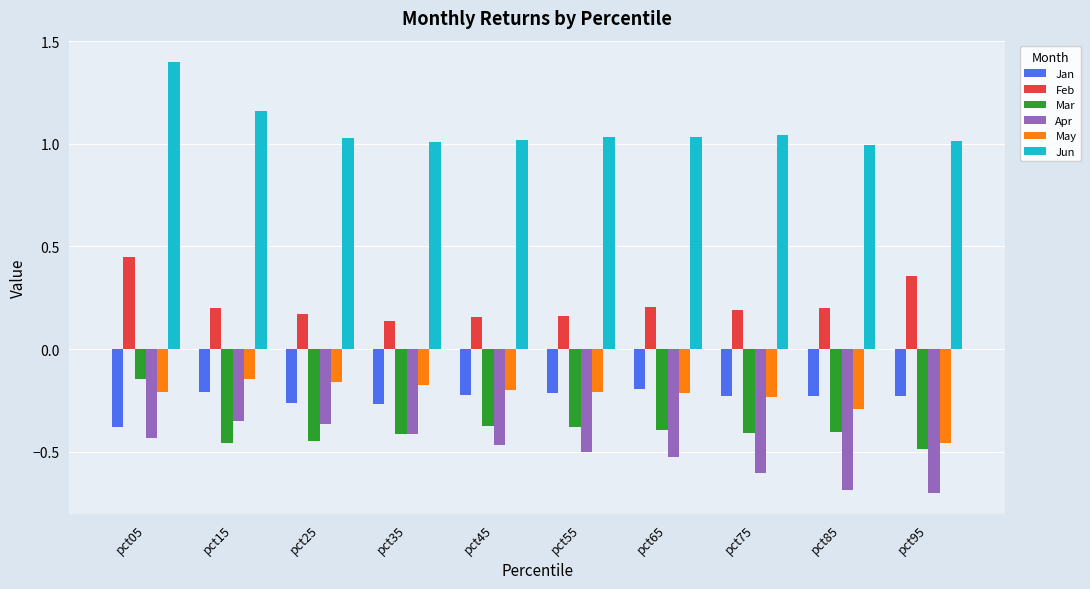

What is the spread (max minus min) of values at pct95?

1.7